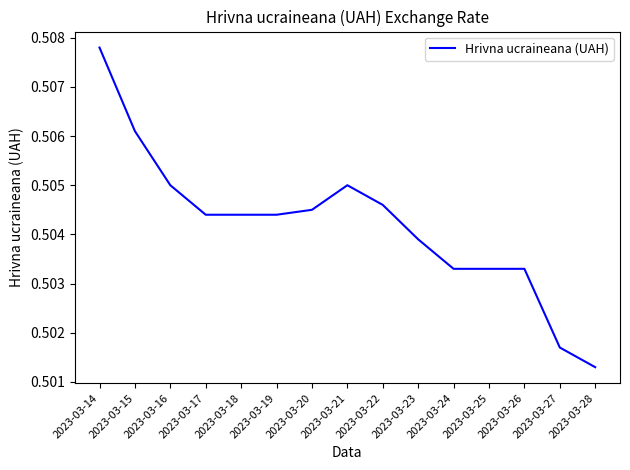

Which category has the highest value across all series?

2023-03-14